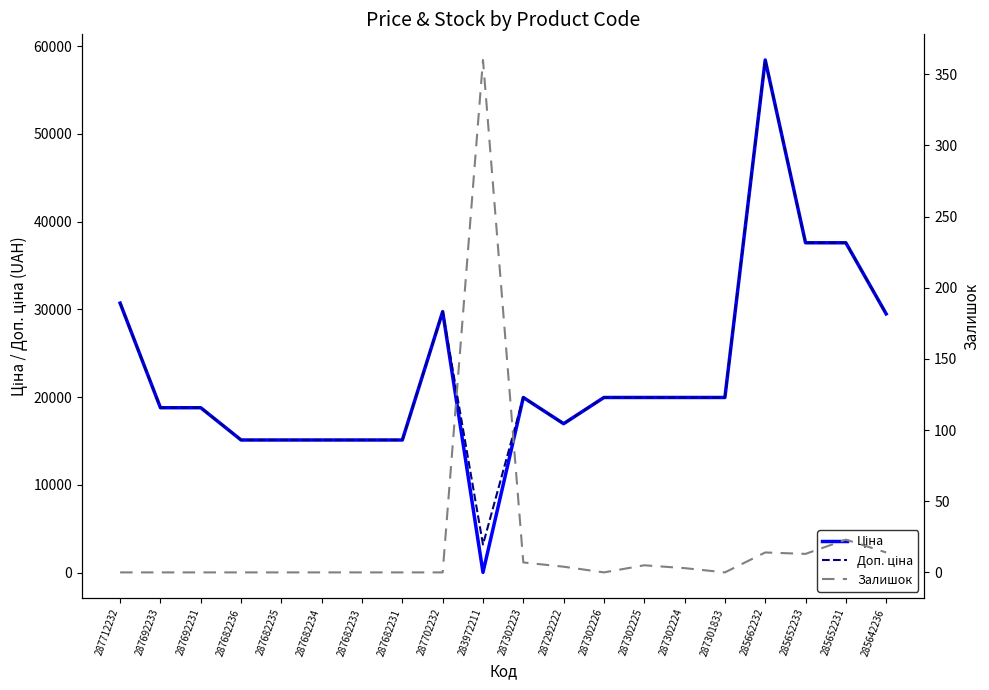

The Доп. ціна series shows 15120.0 at 287682234. True or false?

True